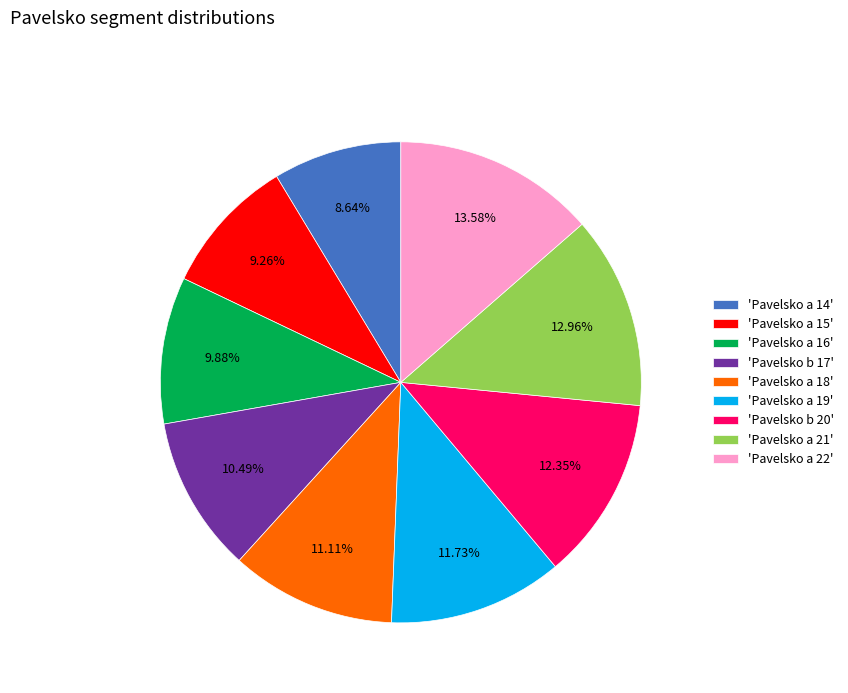

Is the sum of 'Pavelsko b 17' and 'Pavelsko a 19' greater than half?

No